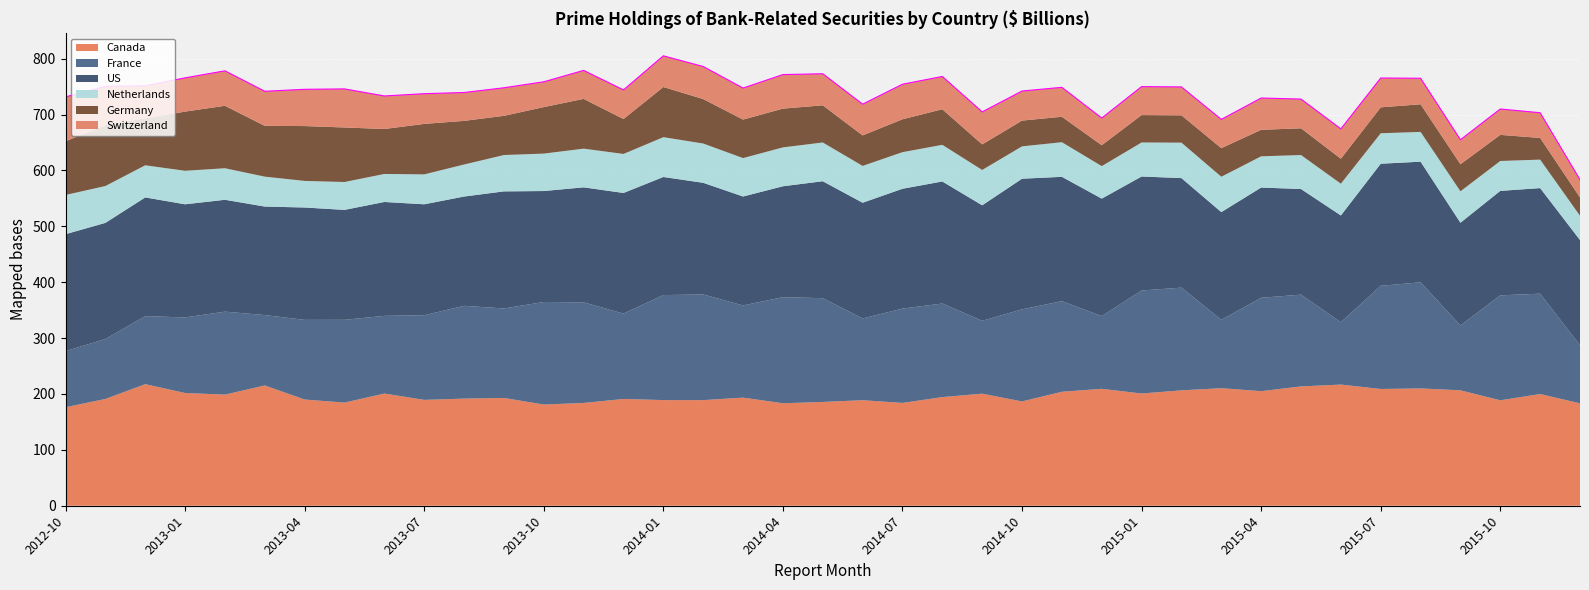

At which label does Canada first exceed 193?

2012-12